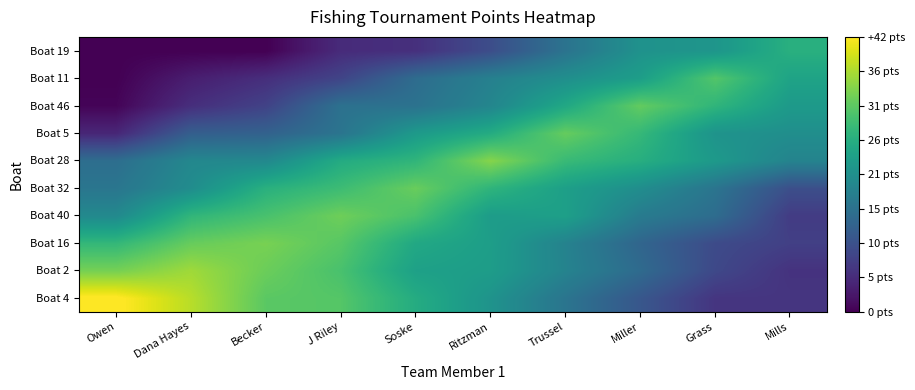

At Trussel, list the series in order from smallest to largest.

Boat 19, Boat 4, Boat 16, Boat 2, Boat 11, Boat 32, Boat 40, Boat 46, Boat 28, Boat 5